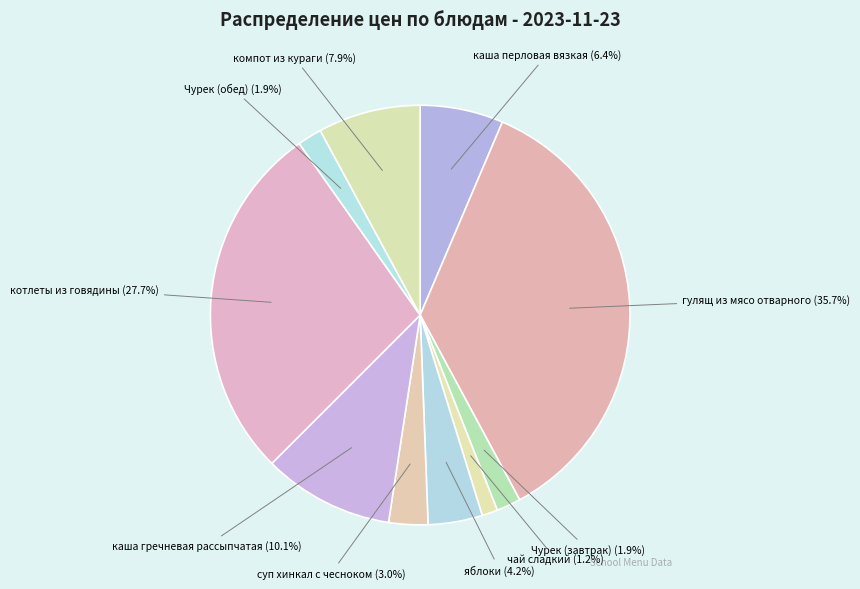

How many segments does this pie chart have?

10